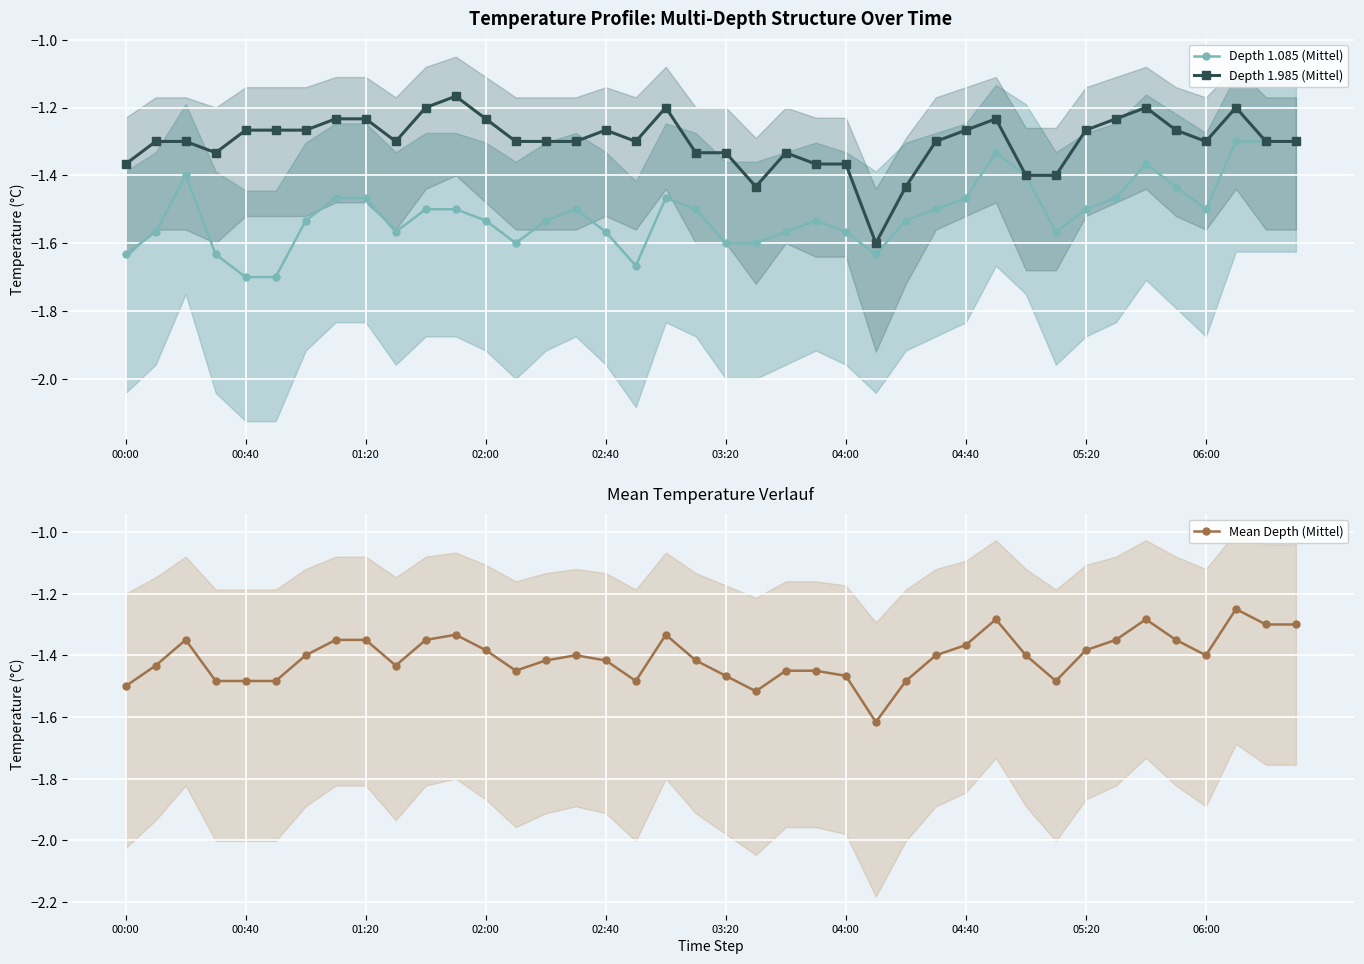

Which category has the highest value in the Depth 1.085 (Mittel) series?

37